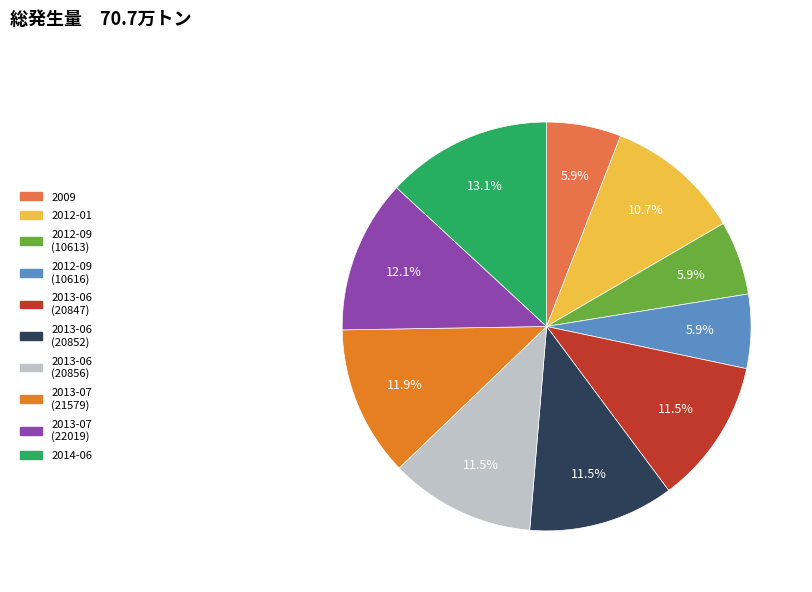

To the nearest percent, what is the difference between the largest and smallest slice percentages?

7%